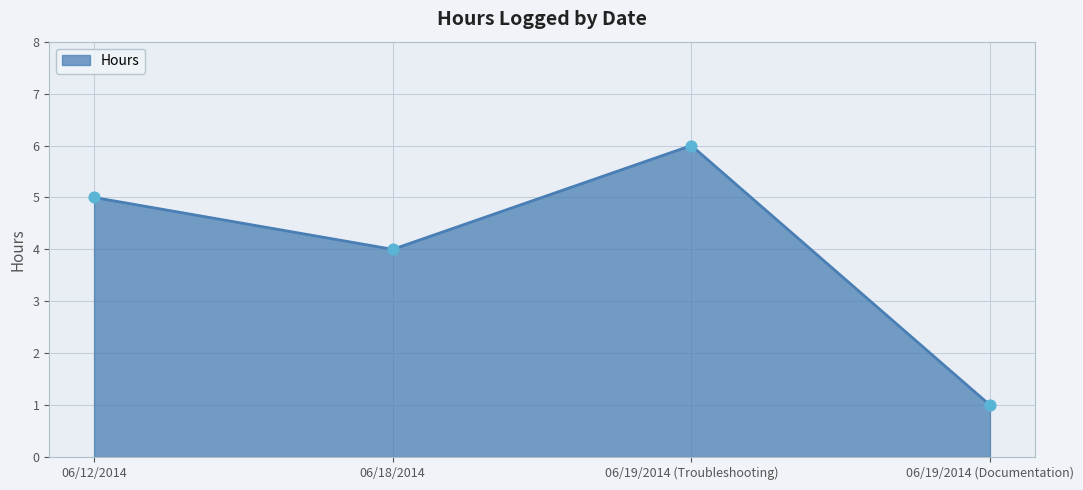

Which has a higher value, 06/19/2014 (Troubleshooting) or 06/19/2014 (Documentation)?

06/19/2014 (Troubleshooting)